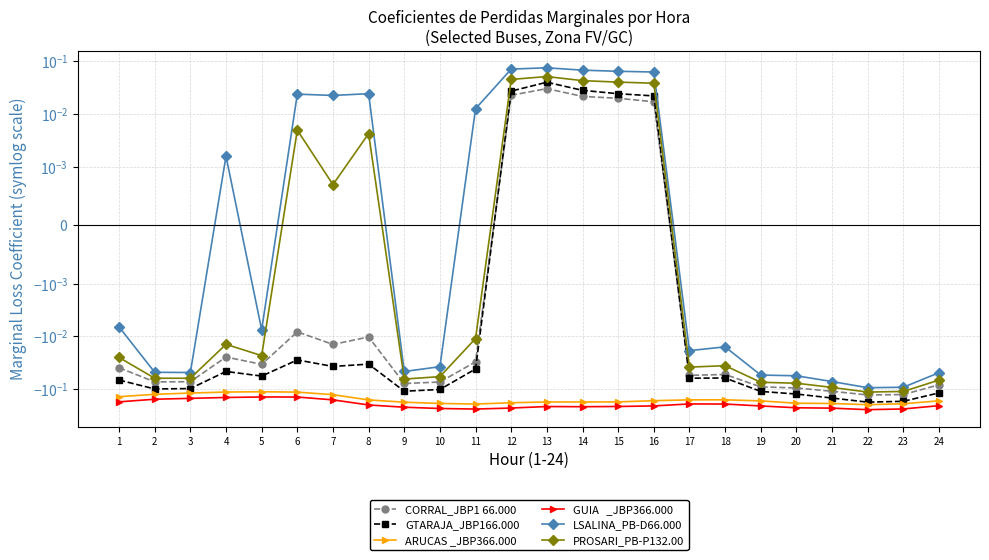

Which category has the lowest value across all series?

22